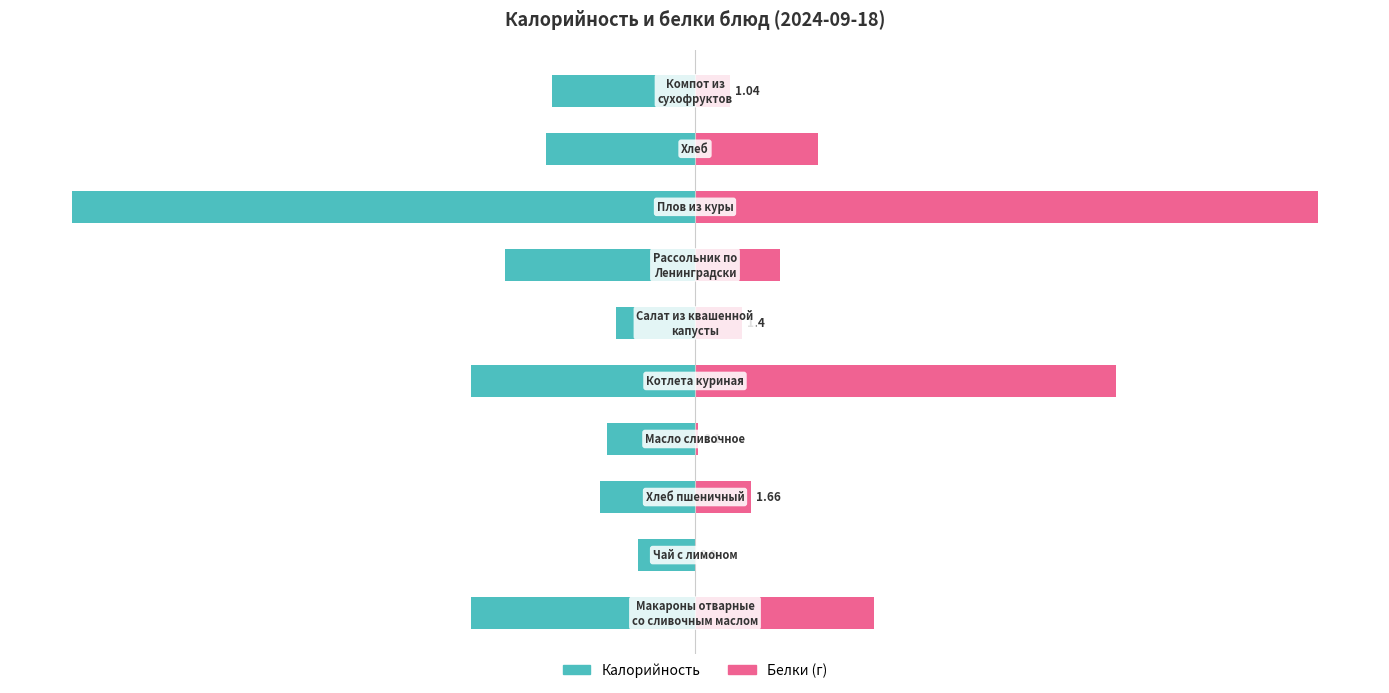

List the series in order of their overall mean, lowest first.

Калорийность, Белки